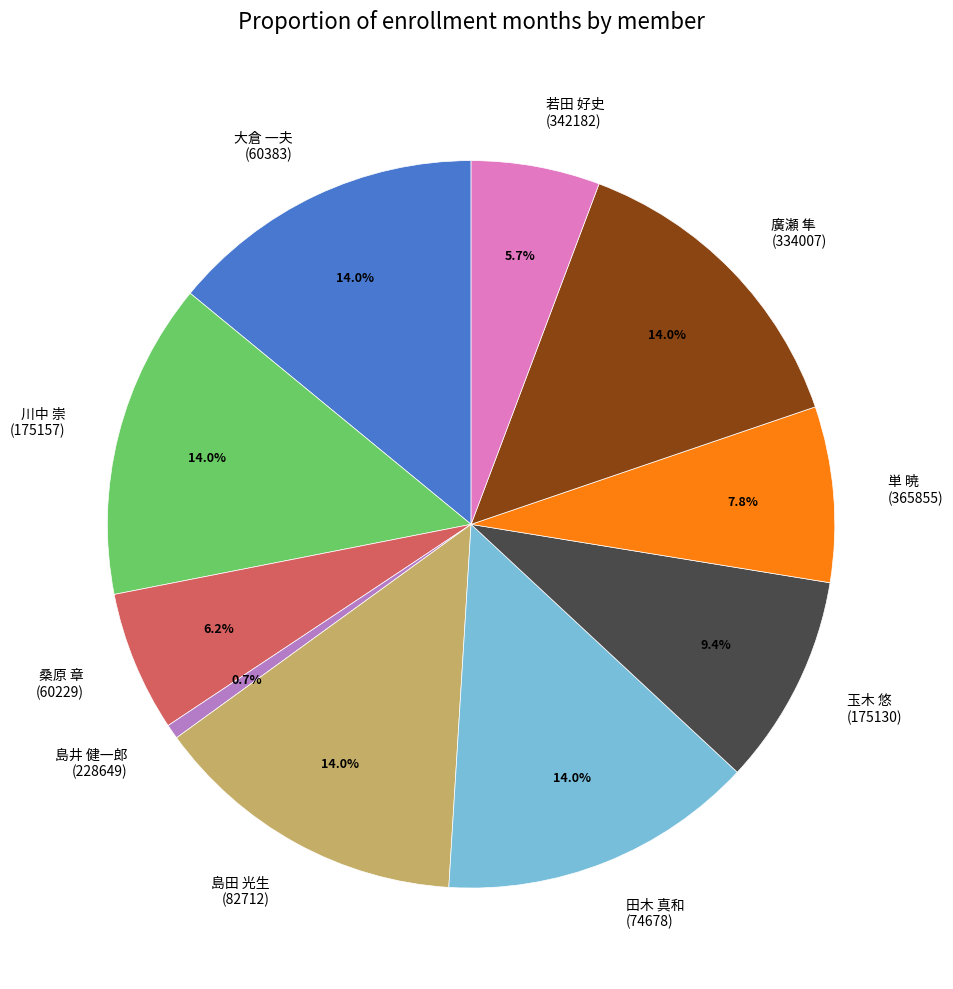

How many slices are in this pie chart?

10